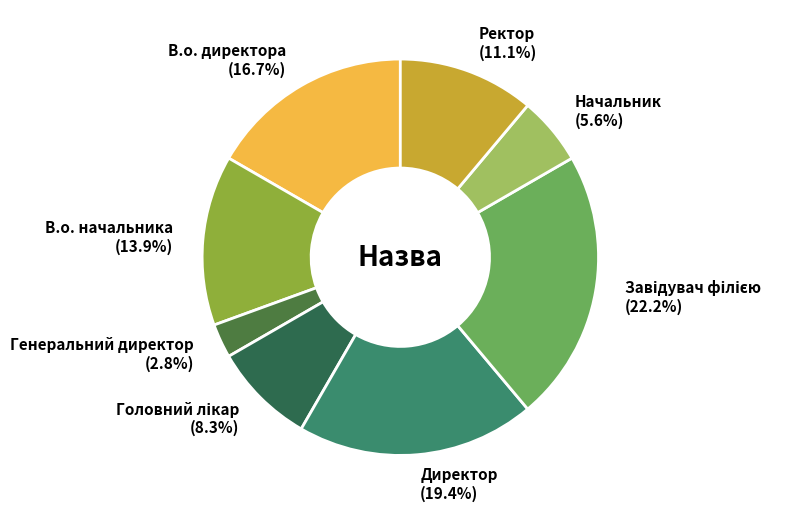

Combined, do Генеральний директор and Ректор account for over 50%?

No